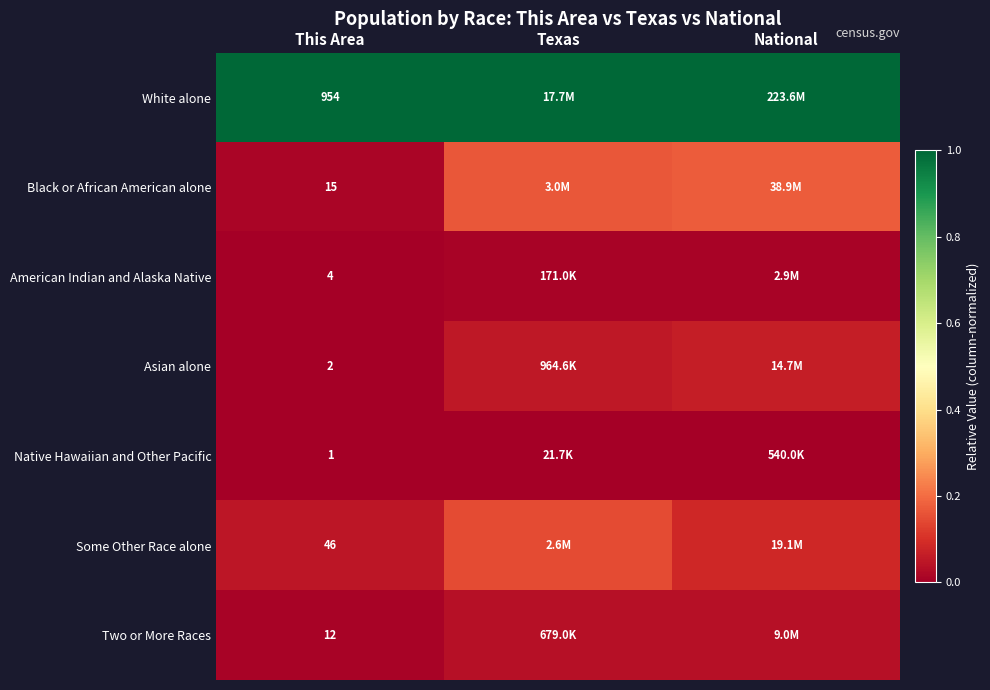

Which series has the largest total across all categories?

White alone